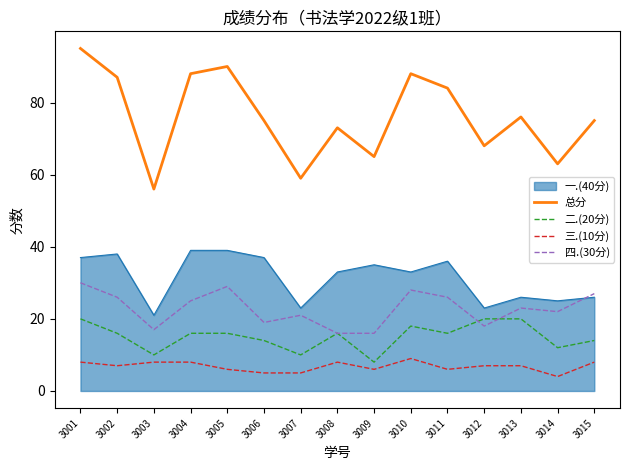

What are all the series names shown in the legend?

一.(40分), 总分, 二.(20分), 三.(10分), 四.(30分)